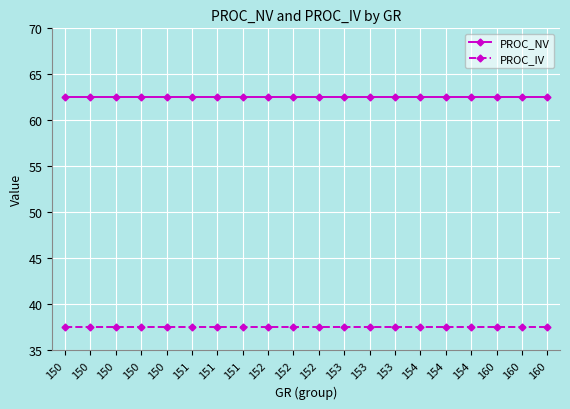

Reading left to right, extract all data points from this chart.

PROC_NV: 150=62.5	150=62.5	150=62.5	150=62.5	150=62.5	151=62.5	151=62.5	151=62.5	152=62.5	152=62.5	152=62.5	153=62.5	153=62.5	153=62.5	154=62.5	154=62.5	154=62.5	160=62.5	160=62.5	160=62.5
PROC_IV: 150=37.5	150=37.5	150=37.5	150=37.5	150=37.5	151=37.5	151=37.5	151=37.5	152=37.5	152=37.5	152=37.5	153=37.5	153=37.5	153=37.5	154=37.5	154=37.5	154=37.5	160=37.5	160=37.5	160=37.5